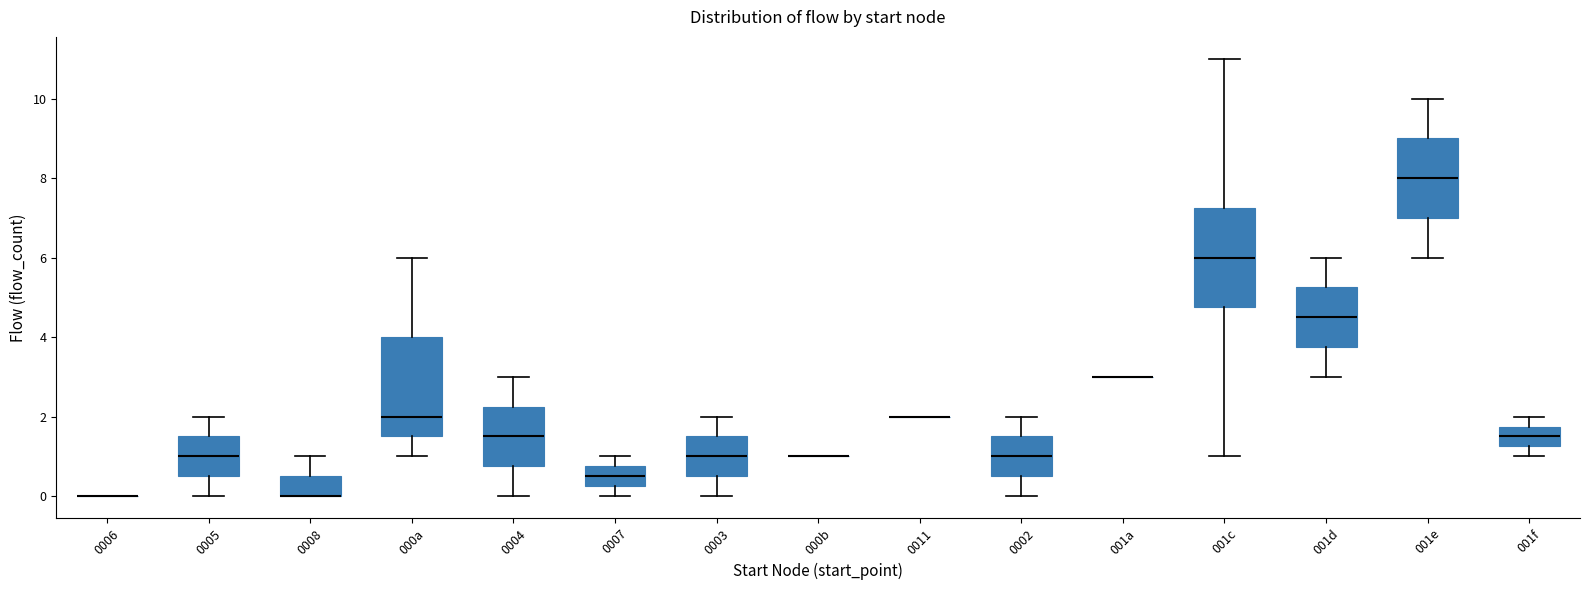

Where does the upper whisker of the box for 0002 end on the y-axis? The values are not printed on the chart, so give them approximately, as read against the axis.

2.0